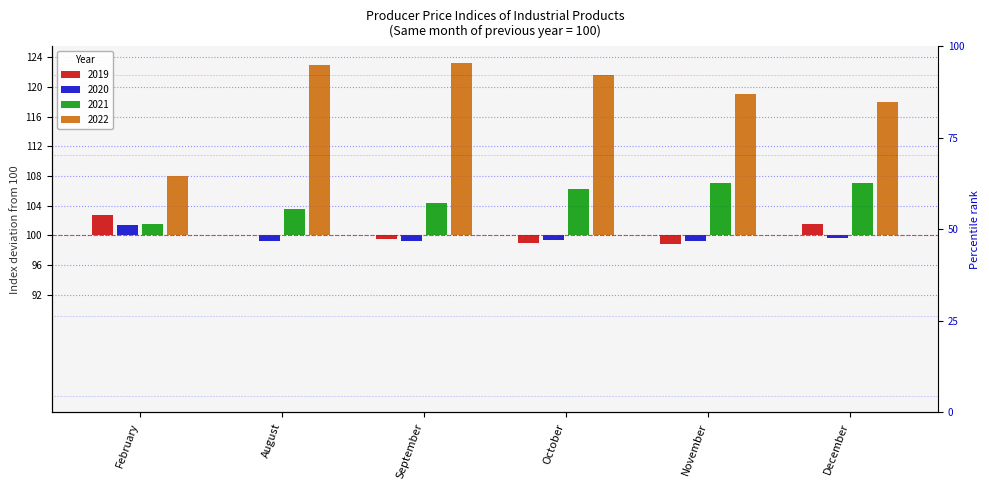

Is the value of 2019 at October greater than the value of 2022 at September?

No